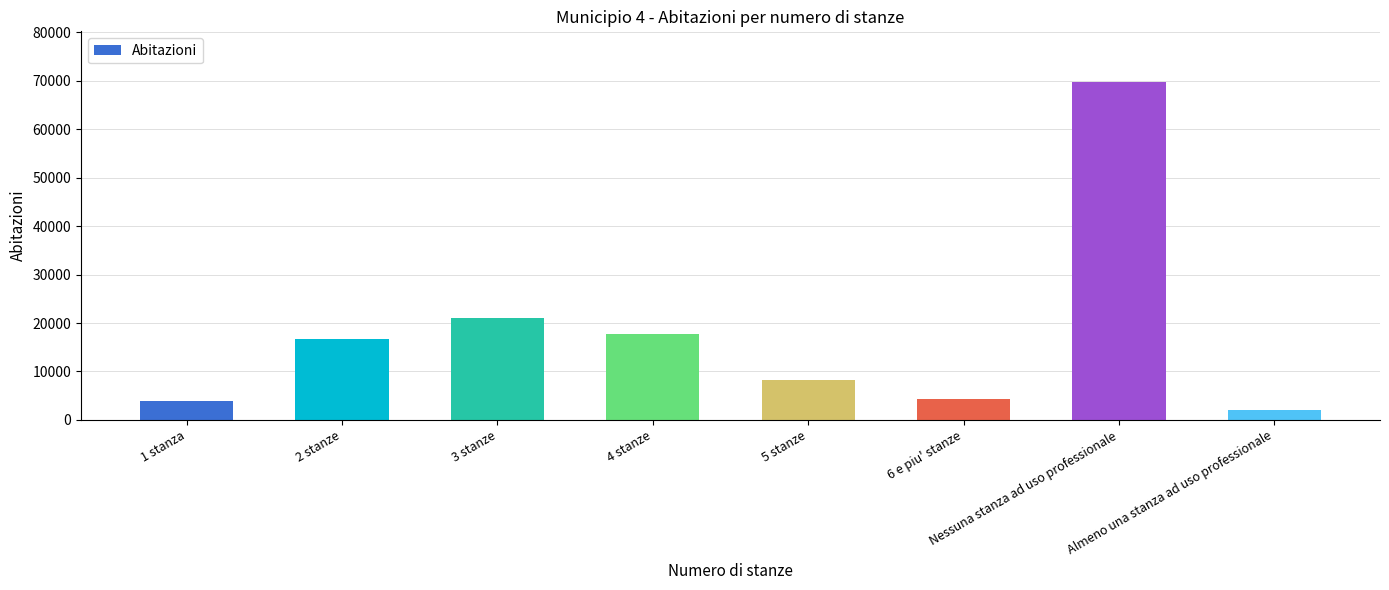

True or false: the data shows 69751 at Nessuna stanza ad uso professionale.

True